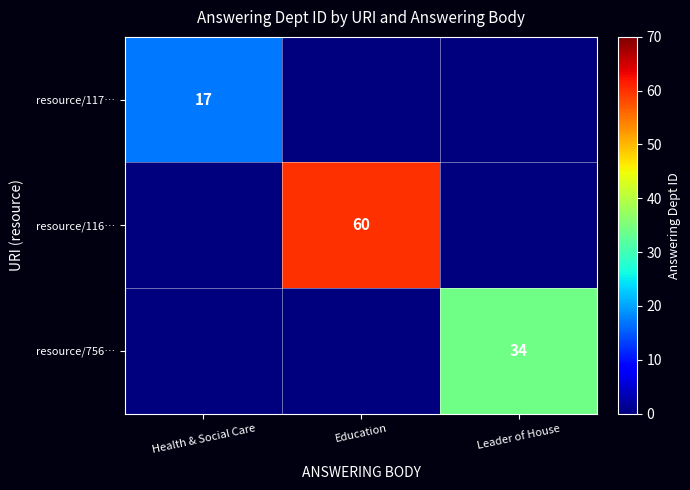

The resource/756… series shows 34 at Leader of House. True or false?

True